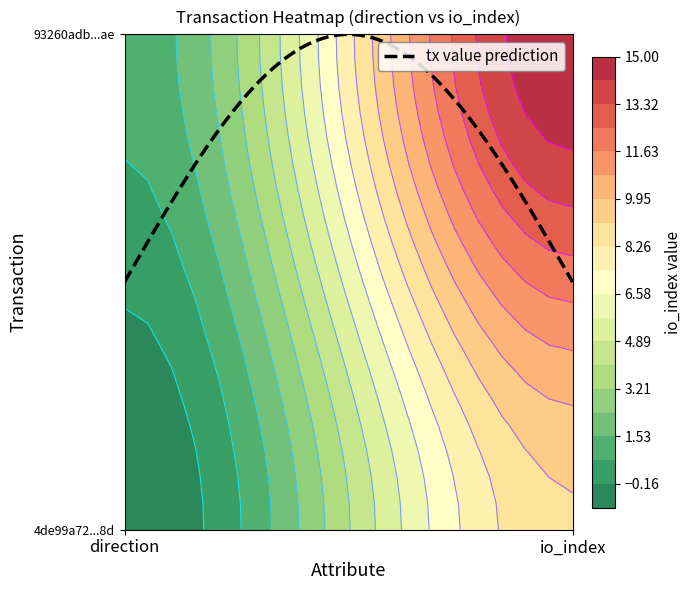

Reading left to right, what are all the values shown in this chart?

4de99a72a78e4b4d46f499923fb8bfce9c8f68d: -1	9
93260adb0169076d4bcfb760ca740f55681c8ae: 1	15